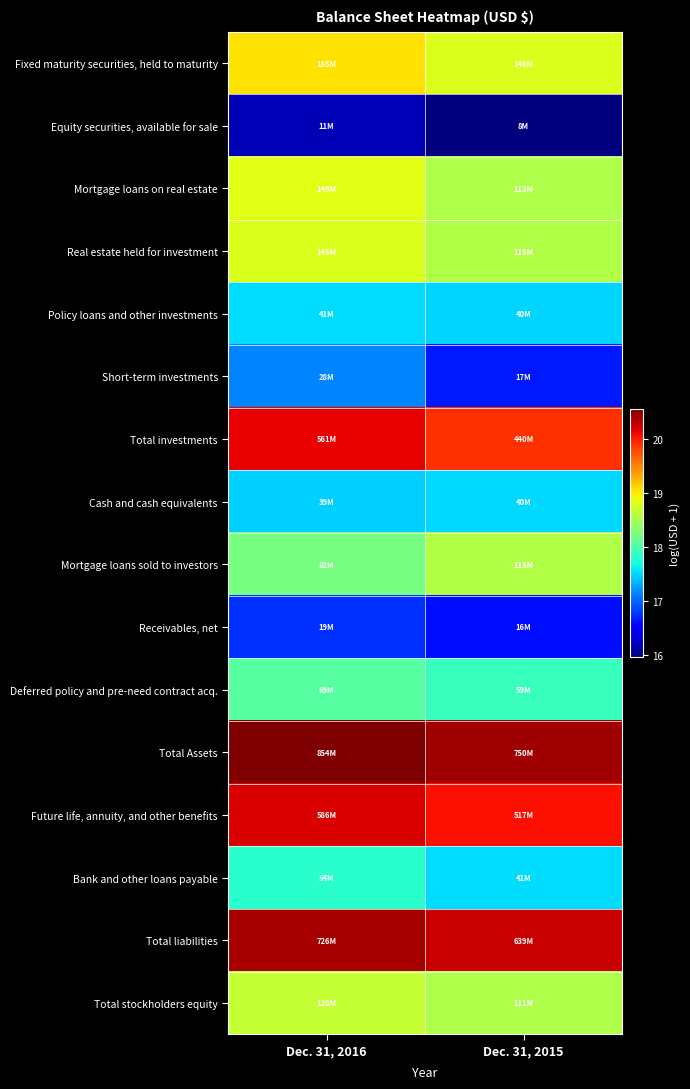

At which category does the chart reach its peak across all series?

Dec. 31, 2016